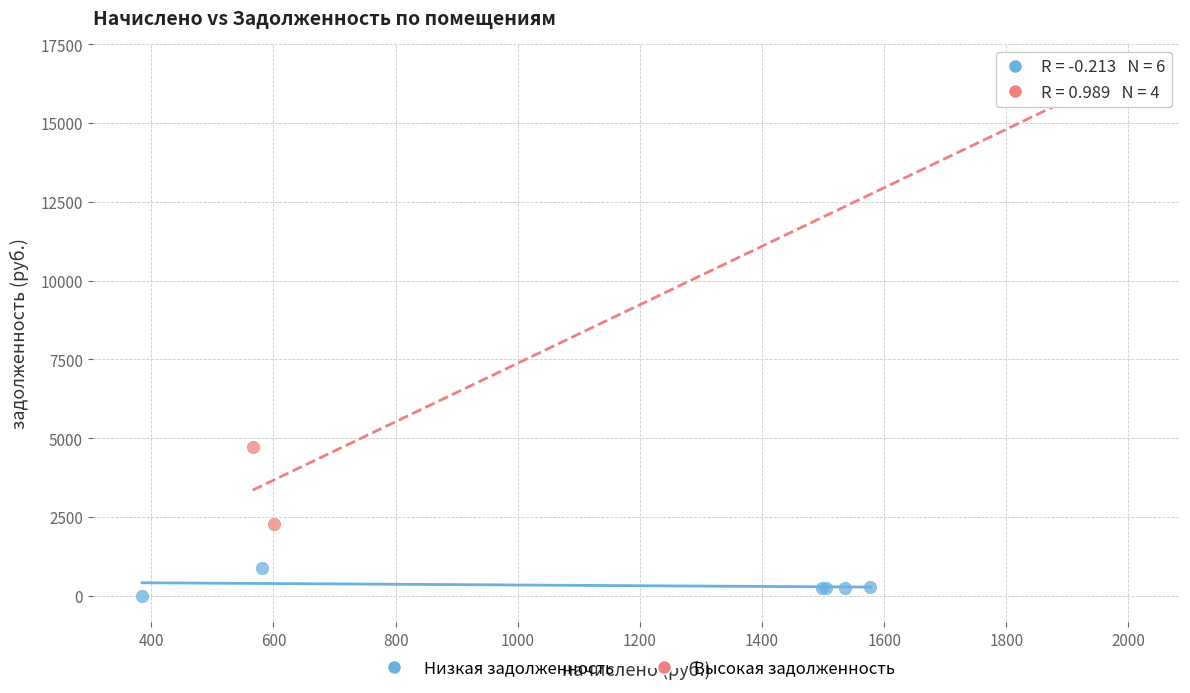

Which series has the largest Y range (max minus min)?

Высокая задолженность